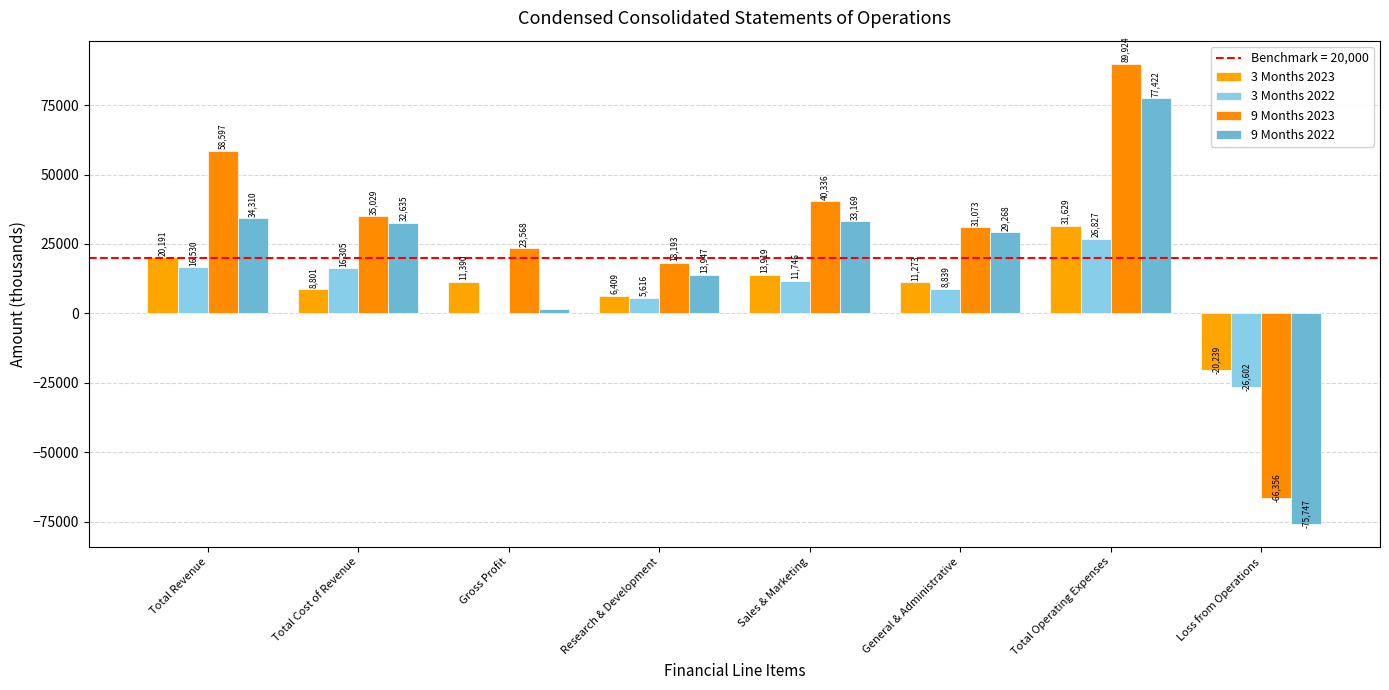

Does the chart contain stacked bars?

No